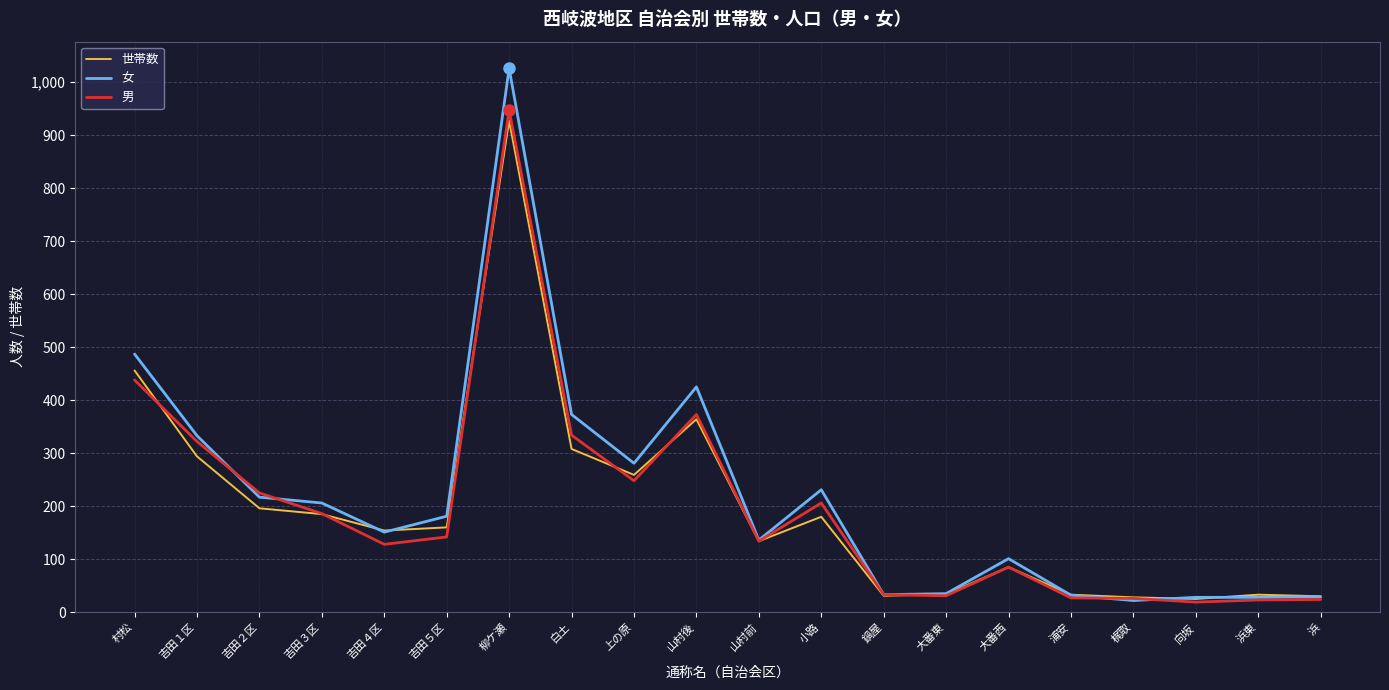

What is the greatest value displayed?

1026